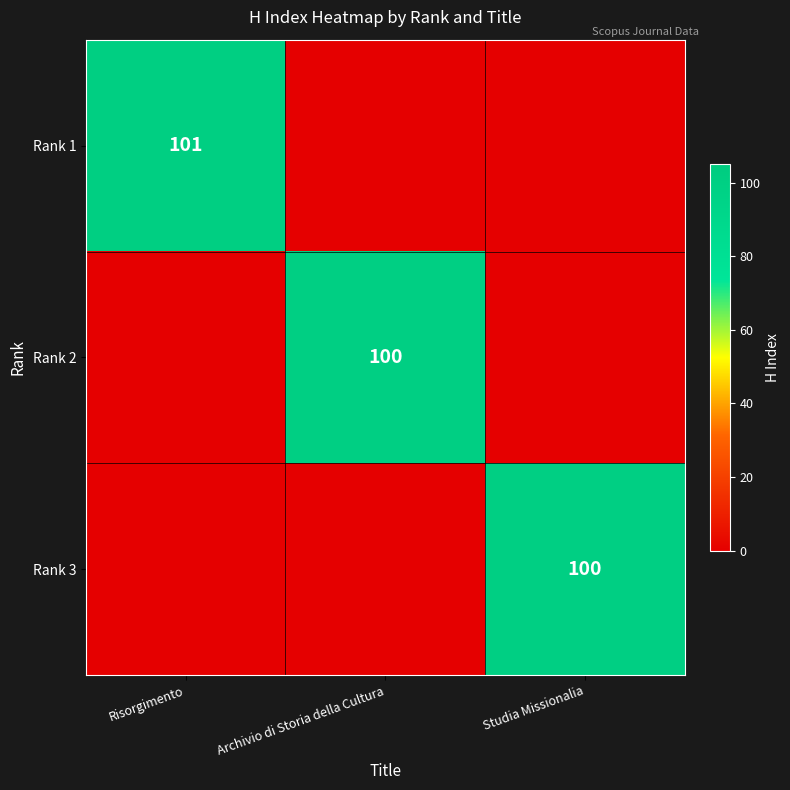

What is the total value across all series at Risorgimento?

101